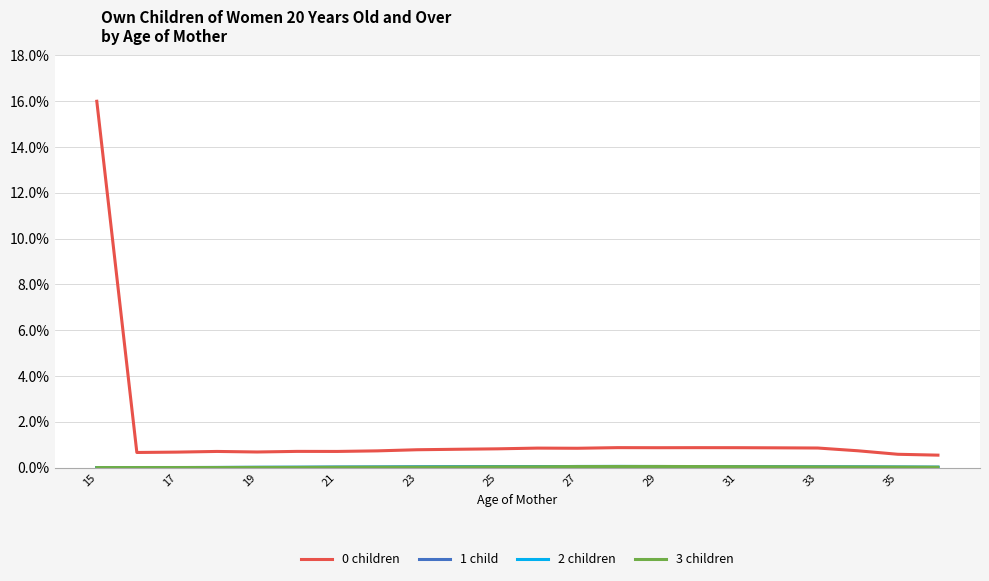

Does the chart display data point markers on the line(s)?

No